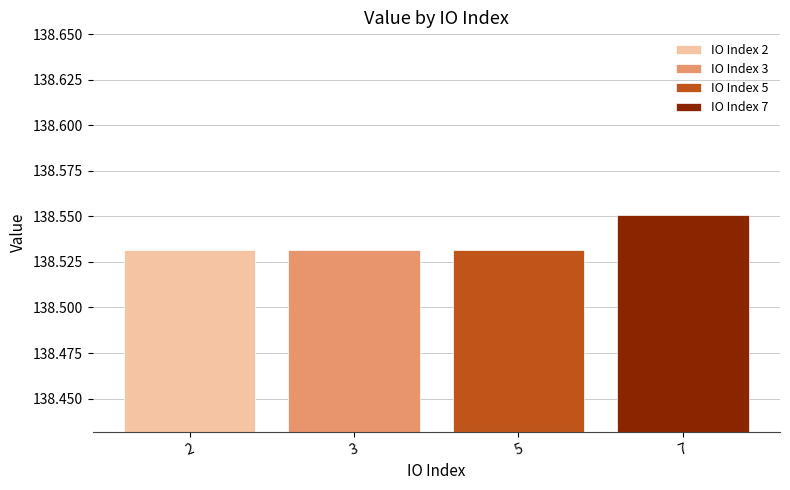

How many values are between 138 and 139?

4